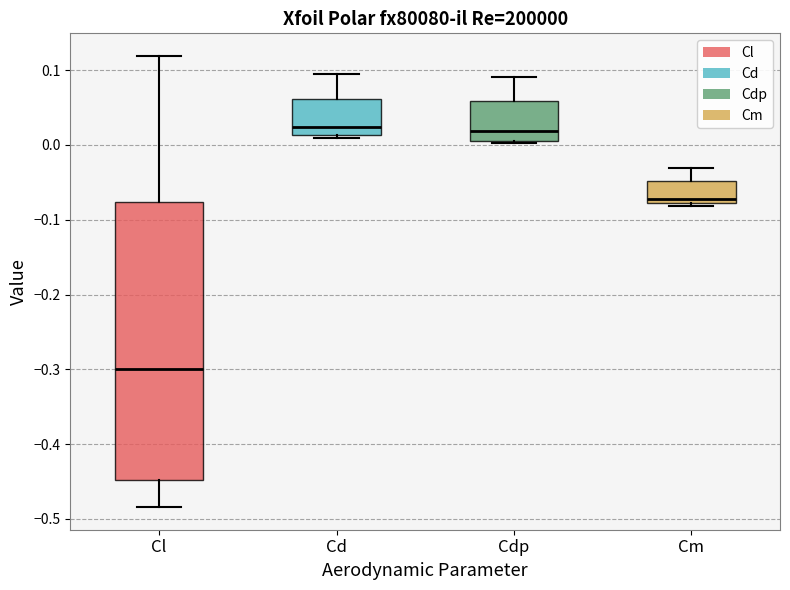

Which box has the lowest median line?

Cl